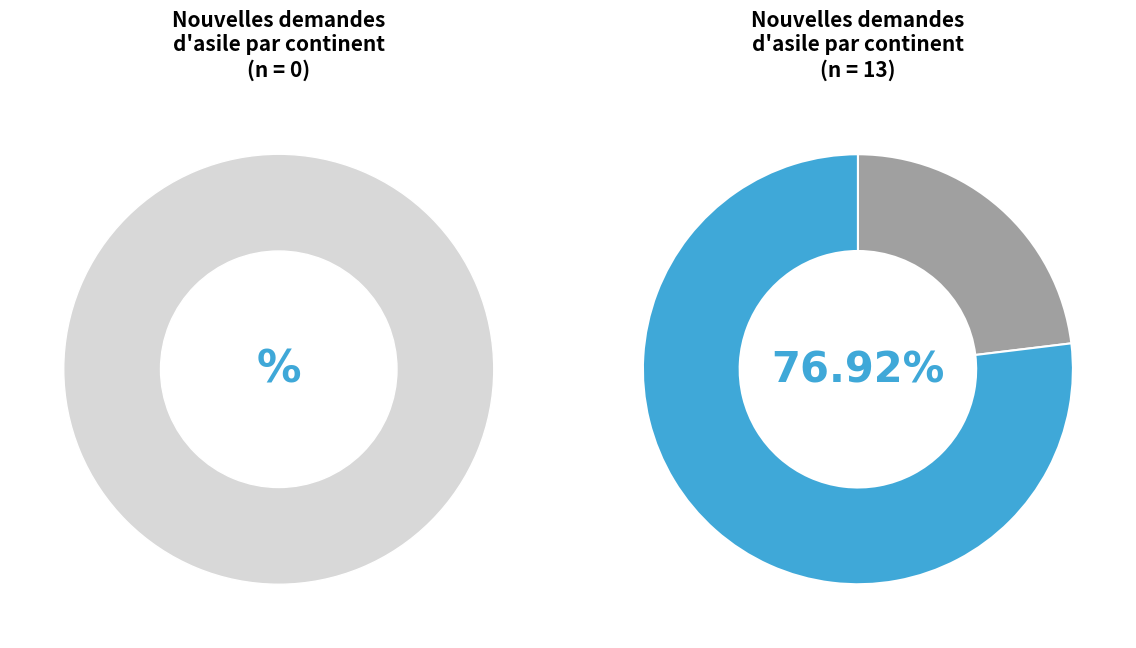

Between Océanie and Asie, which is larger?

Asie